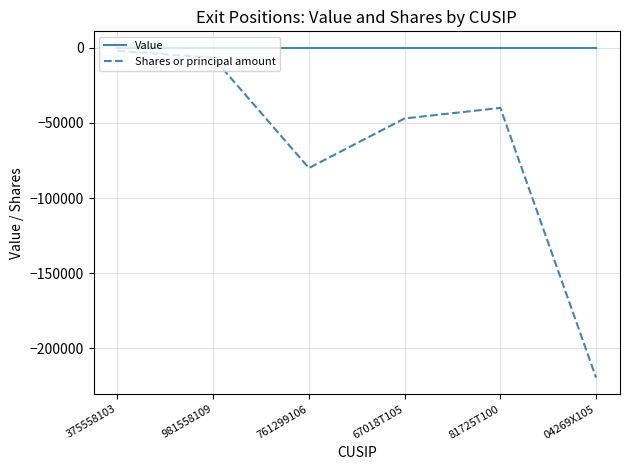

True or false: Value has more than 2 interior local peaks.

False